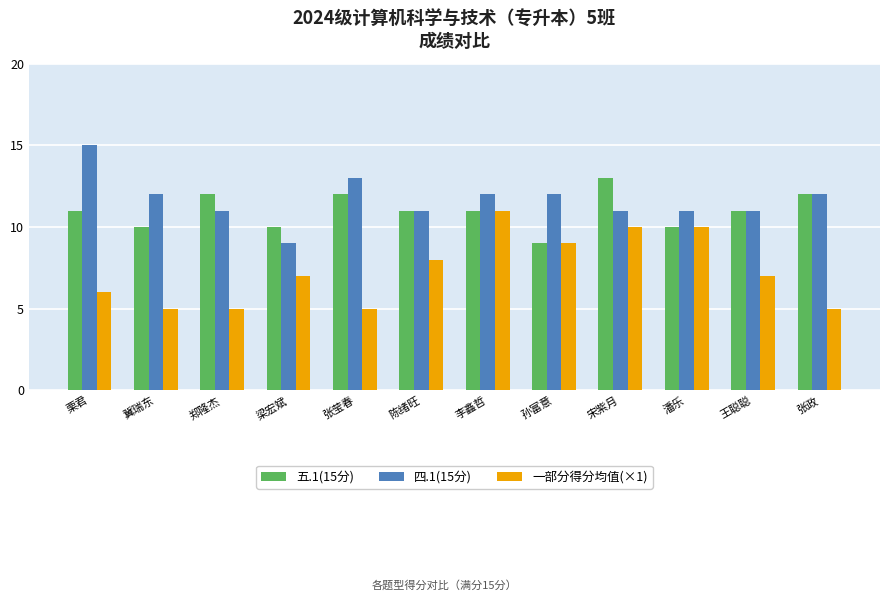

What position from the left is 栗君?

1